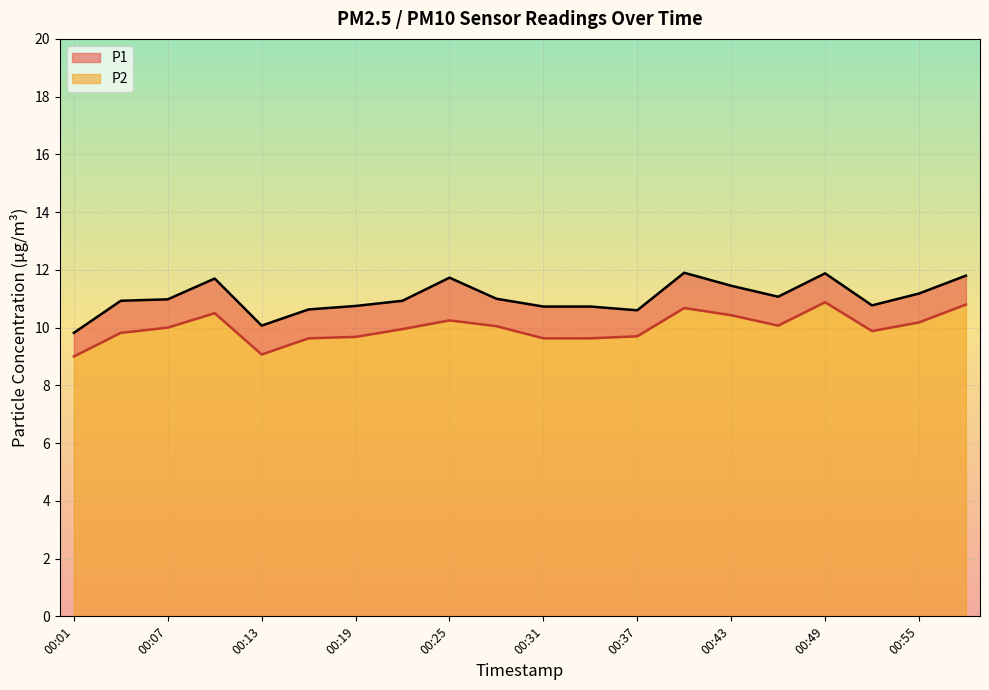

Which has a higher value, 00:28 or 00:46?

00:46